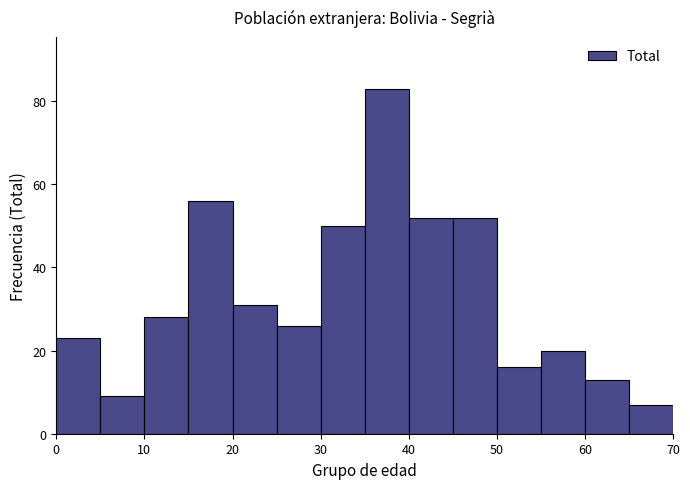

Over which range of the x-axis is the bar tallest?

35 to 40